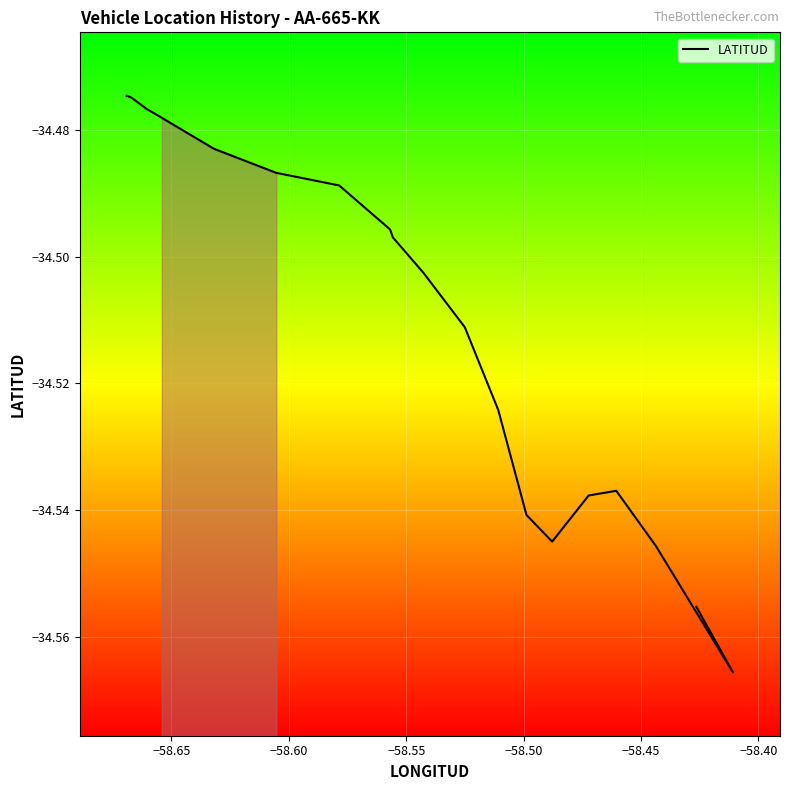

What is the minimum value shown in the chart?

-34.6